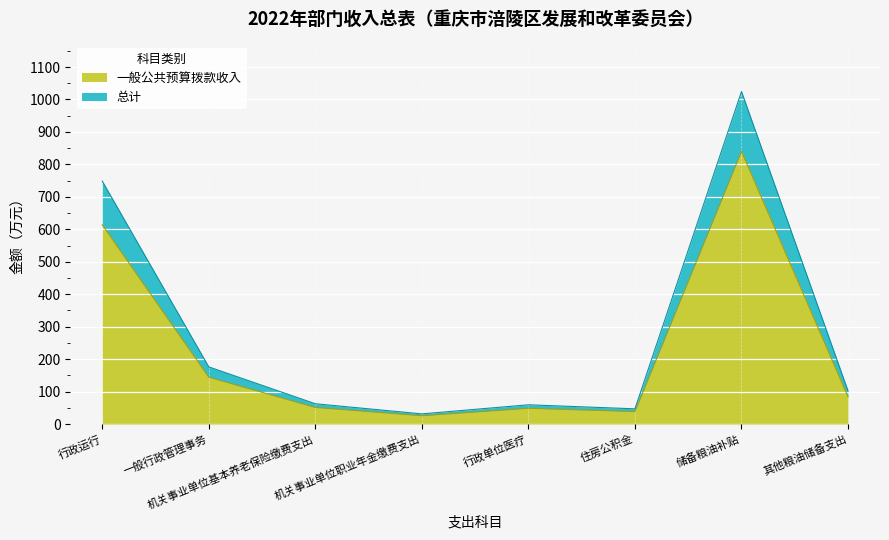

At how many categories does at least one series exceed 666?

2